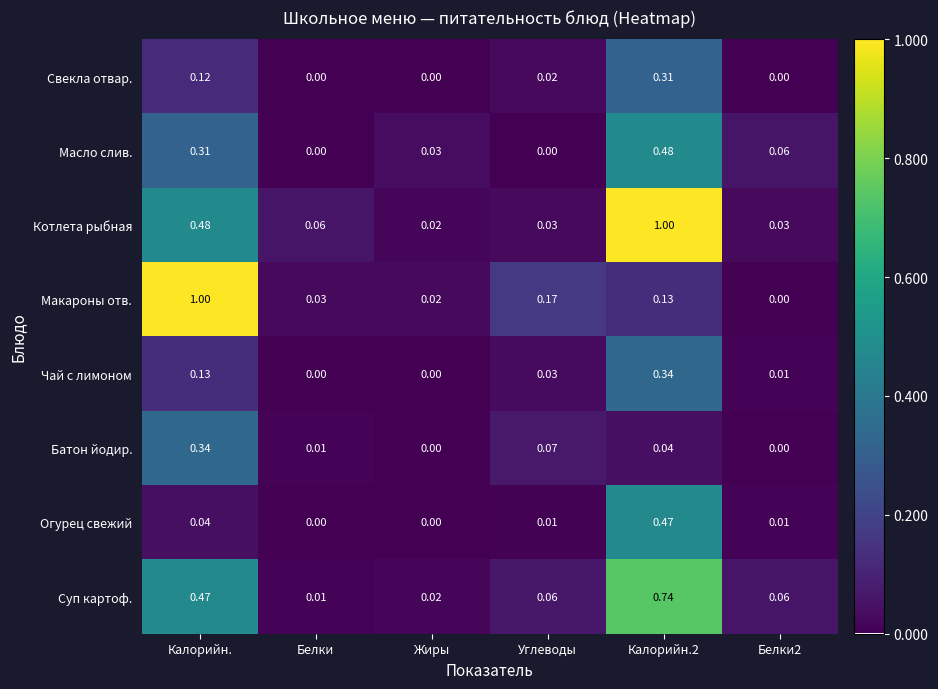

Which series has the largest range (max minus min)?

Макароны отв.